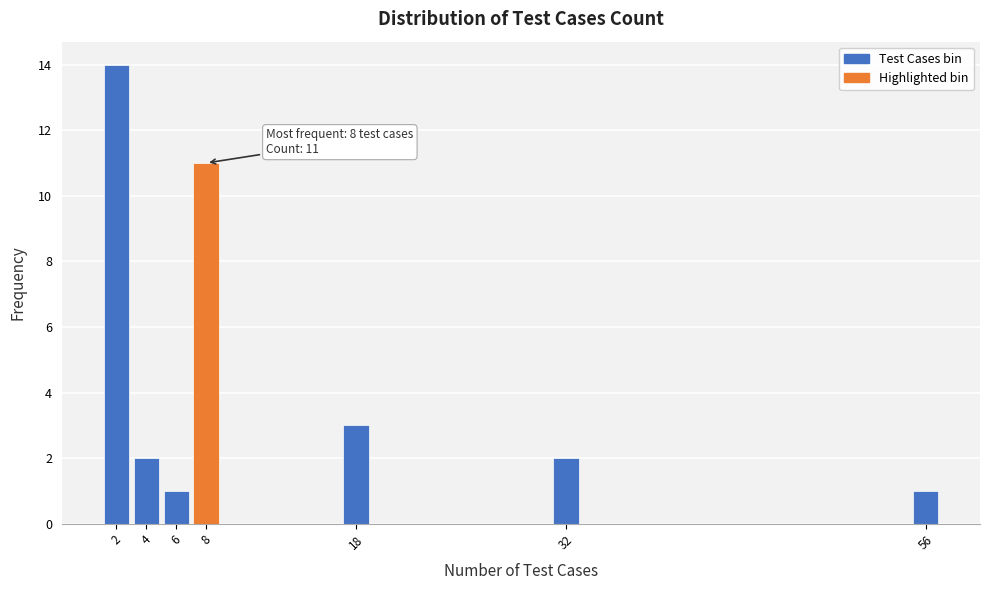

Over which range of the x-axis is the bar tallest?

1.5 to 3.5